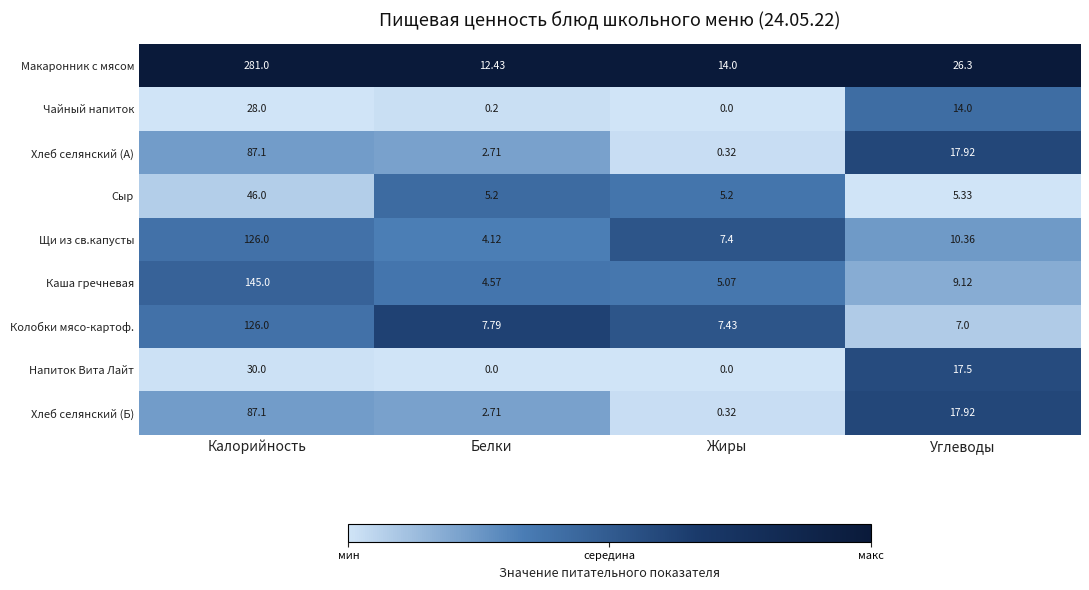

Where is Сыр nearest to the value 25?

Углеводы